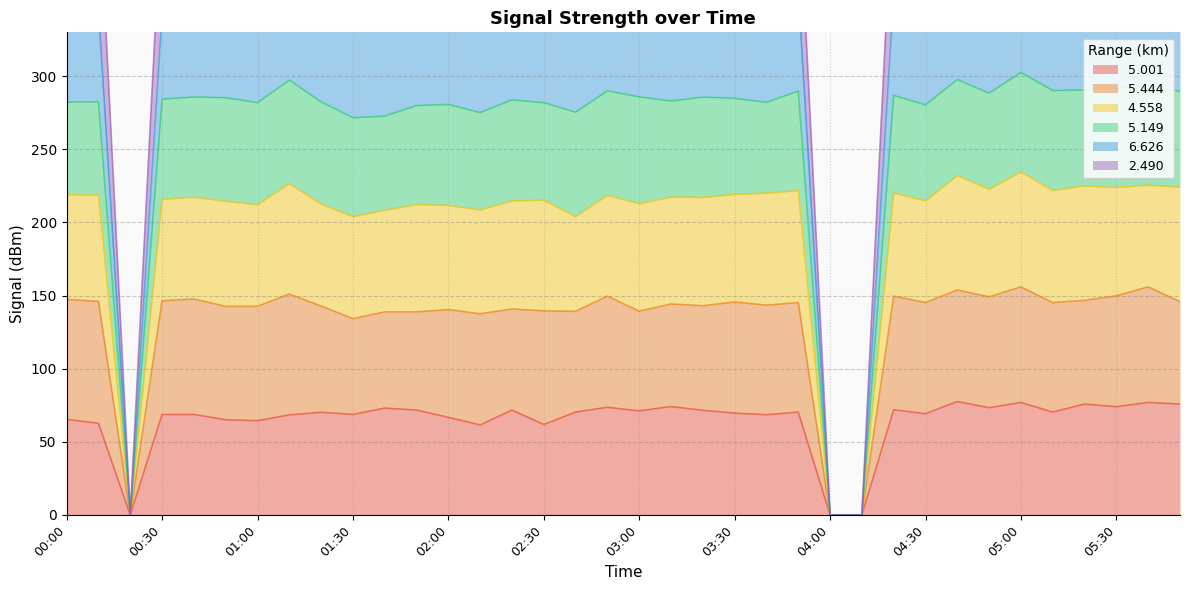

What is the highest value of the 5.001 series?

77.5